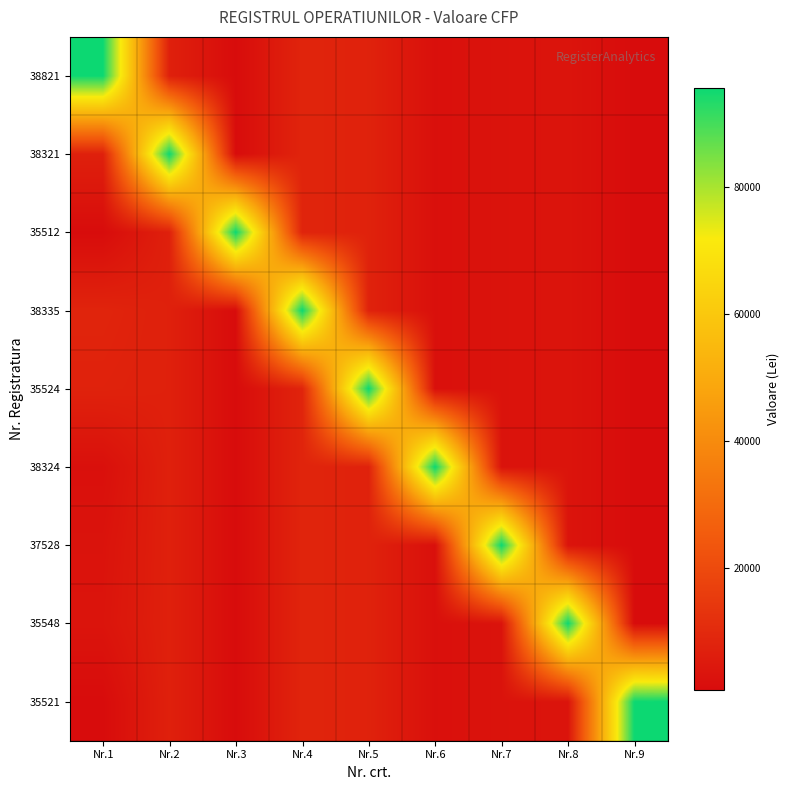

Reading left to right, what are all the values shown in this chart?

38821: Nr.1=95603.6	Nr.2=7110.0	Nr.3=907.4	Nr.4=8254.2	Nr.5=7682.0	Nr.6=2100.0	Nr.7=3031.0	Nr.8=3407.8	Nr.9=850.2
38321: Nr.1=7110.0	Nr.2=95603.6	Nr.3=907.4	Nr.4=8254.2	Nr.5=7682.0	Nr.6=2100.0	Nr.7=3031.0	Nr.8=3407.8	Nr.9=850.2
35512: Nr.1=907.4	Nr.2=7110.0	Nr.3=95603.6	Nr.4=8254.2	Nr.5=7682.0	Nr.6=2100.0	Nr.7=3031.0	Nr.8=3407.8	Nr.9=850.2
38335: Nr.1=8254.2	Nr.2=7110.0	Nr.3=907.4	Nr.4=95603.6	Nr.5=7682.0	Nr.6=2100.0	Nr.7=3031.0	Nr.8=3407.8	Nr.9=850.2
35524: Nr.1=7682.0	Nr.2=7110.0	Nr.3=907.4	Nr.4=8254.2	Nr.5=95603.6	Nr.6=2100.0	Nr.7=3031.0	Nr.8=3407.8	Nr.9=850.2
38324: Nr.1=2100.0	Nr.2=7110.0	Nr.3=907.4	Nr.4=8254.2	Nr.5=7682.0	Nr.6=95603.6	Nr.7=3031.0	Nr.8=3407.8	Nr.9=850.2
37528: Nr.1=3031.0	Nr.2=7110.0	Nr.3=907.4	Nr.4=8254.2	Nr.5=7682.0	Nr.6=2100.0	Nr.7=95603.6	Nr.8=3407.8	Nr.9=850.2
35548: Nr.1=3407.8	Nr.2=7110.0	Nr.3=907.4	Nr.4=8254.2	Nr.5=7682.0	Nr.6=2100.0	Nr.7=3031.0	Nr.8=95603.6	Nr.9=850.2
35521: Nr.1=850.2	Nr.2=7110.0	Nr.3=907.4	Nr.4=8254.2	Nr.5=7682.0	Nr.6=2100.0	Nr.7=3031.0	Nr.8=3407.8	Nr.9=95603.6